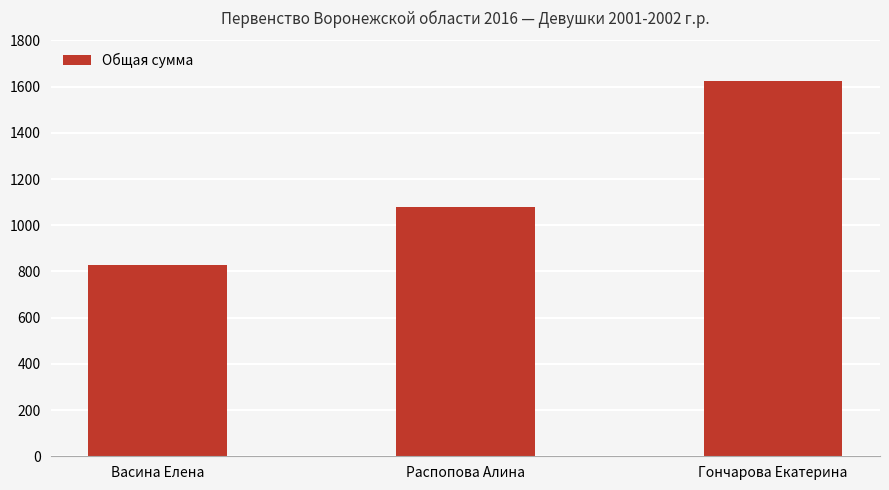

The chart shows a value of 654 at Распопова Алина. True or false?

False